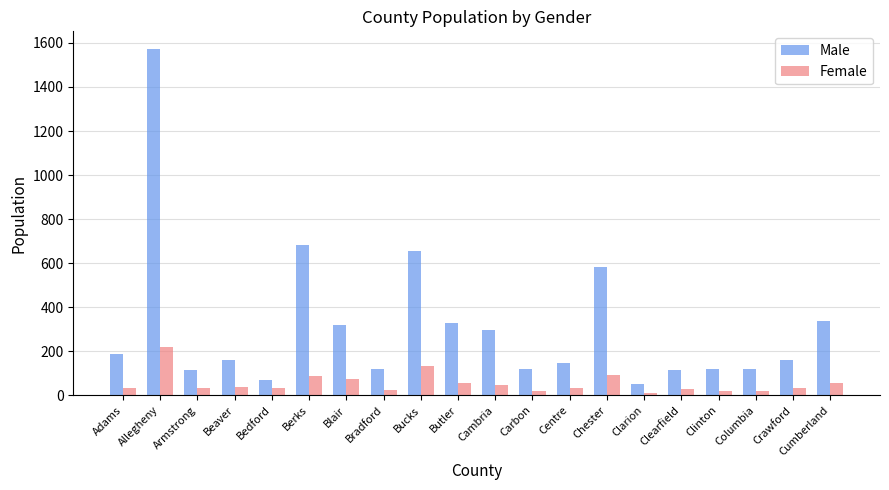

At Cumberland, list the series in order from smallest to largest.

Female, Male